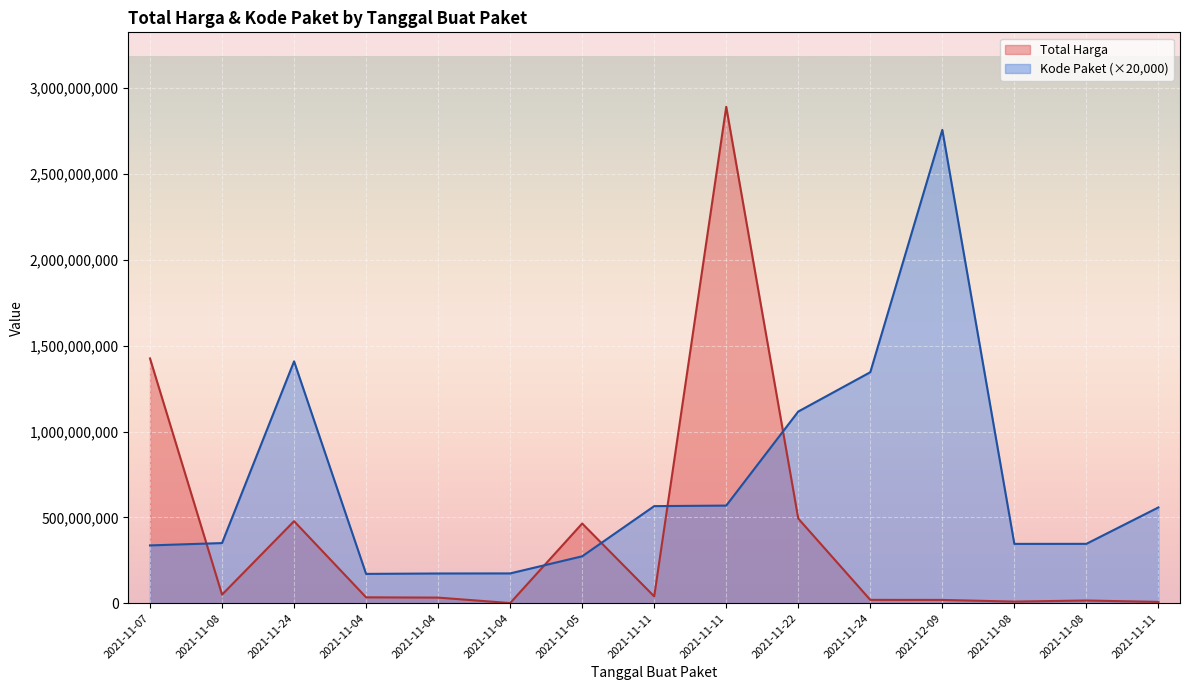

What value does the Kode Paket series have at 2021-11-08, to the nearest 50?

345440000